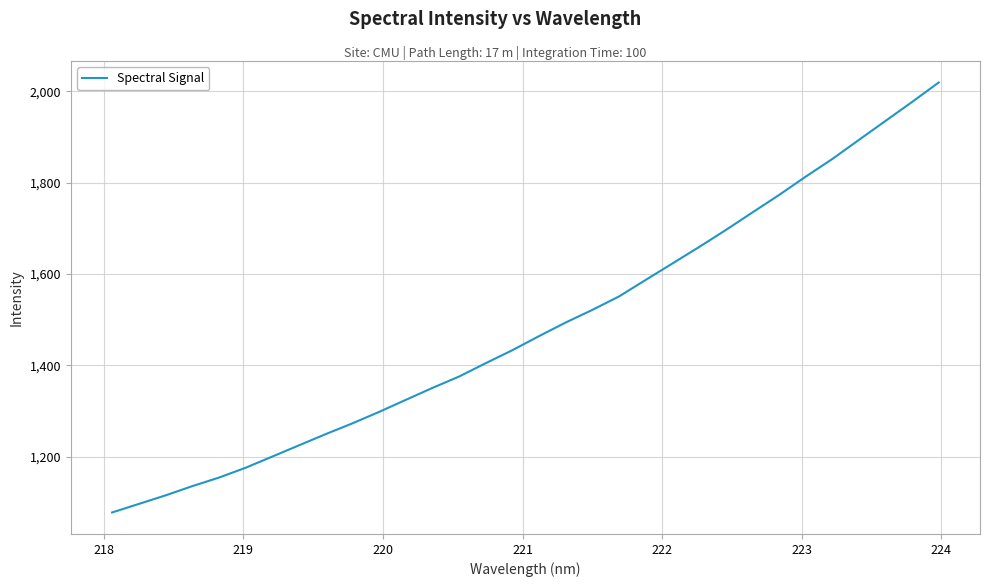

What is the minimum value shown in the chart?

1078.2